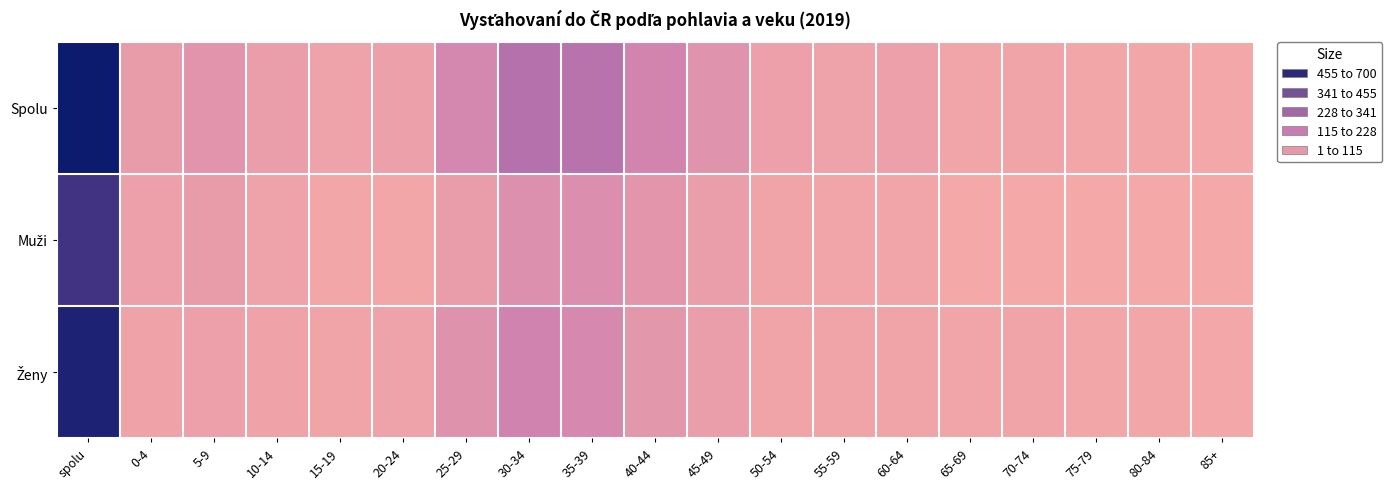

List the series in order of their peak value, lowest first.

Muži, Ženy, Spolu